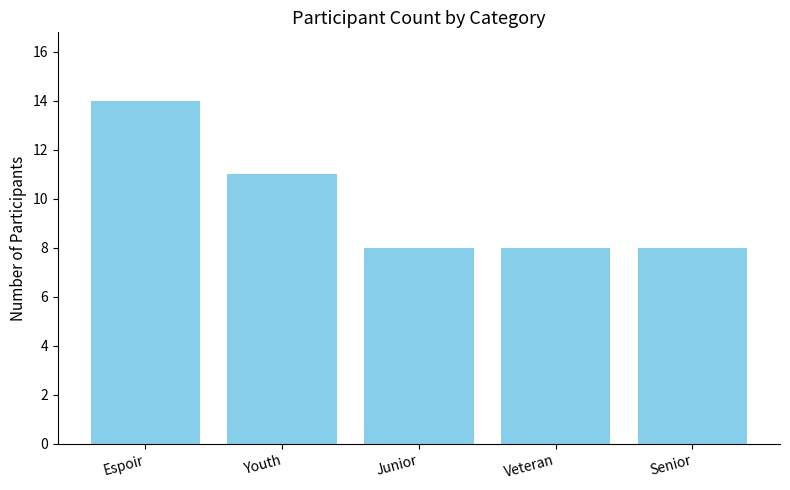

How many distinct data groups are displayed?

1